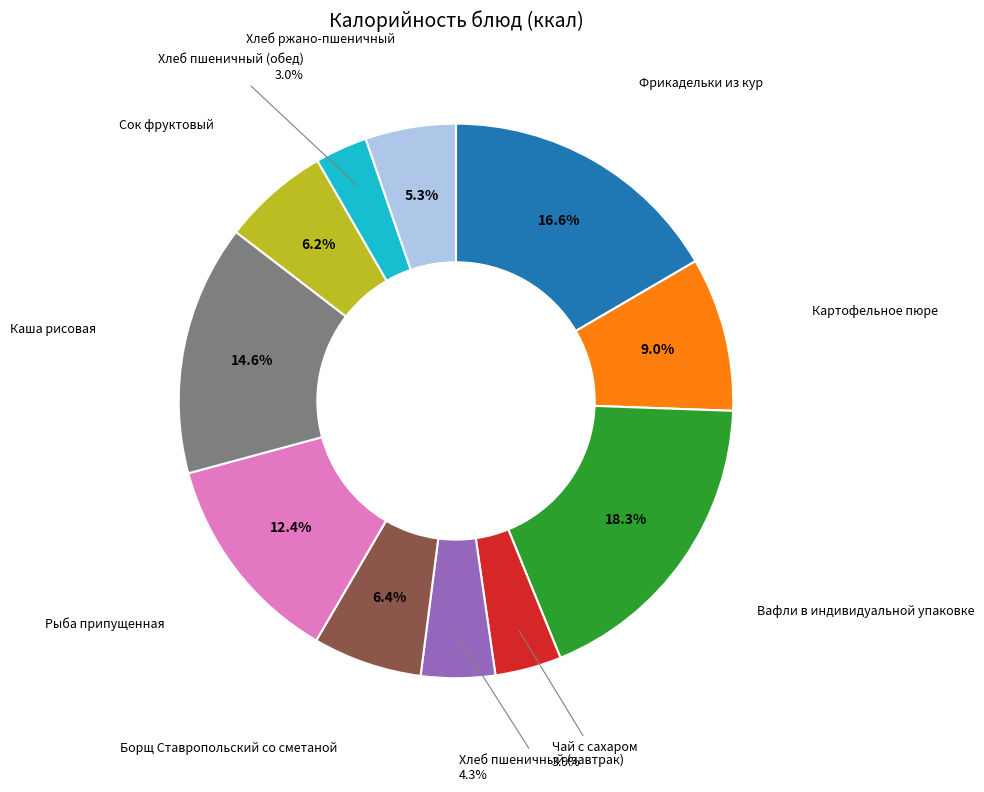

Count the number of slices in the pie.

11